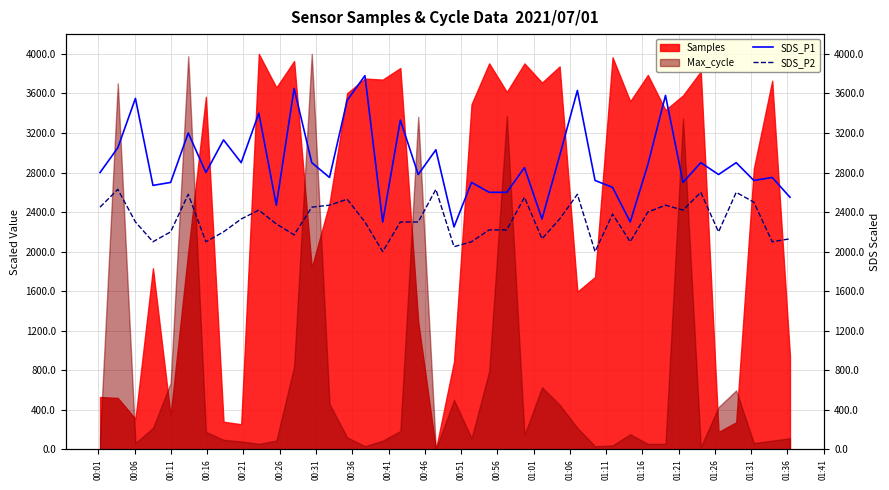

In SDS_P2, how many points are lower than both neighbors (excluding endpoints)?

11